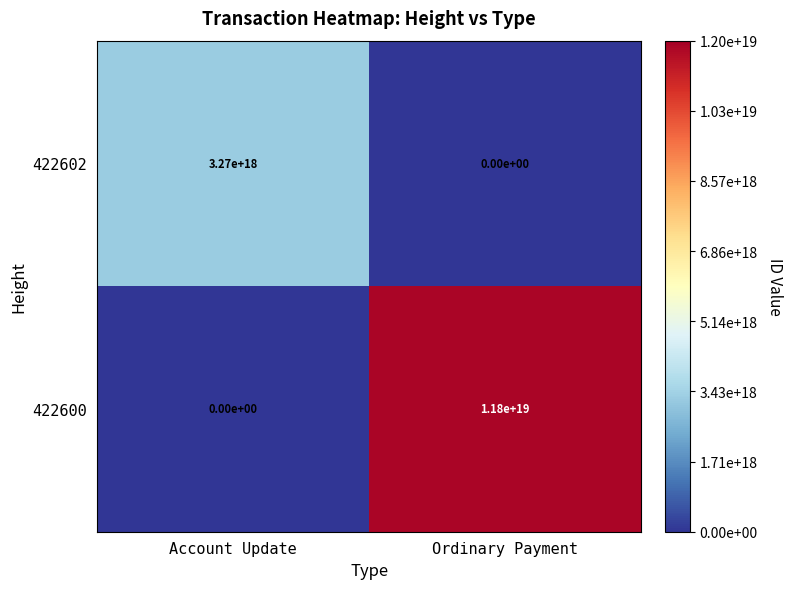

Is the value of 422602 at Account Update greater than the value of 422600 at Account Update?

Yes